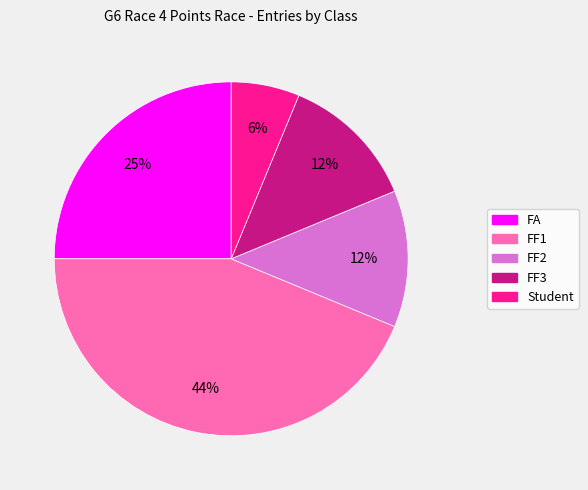

Which category has the smallest portion of the pie?

Student